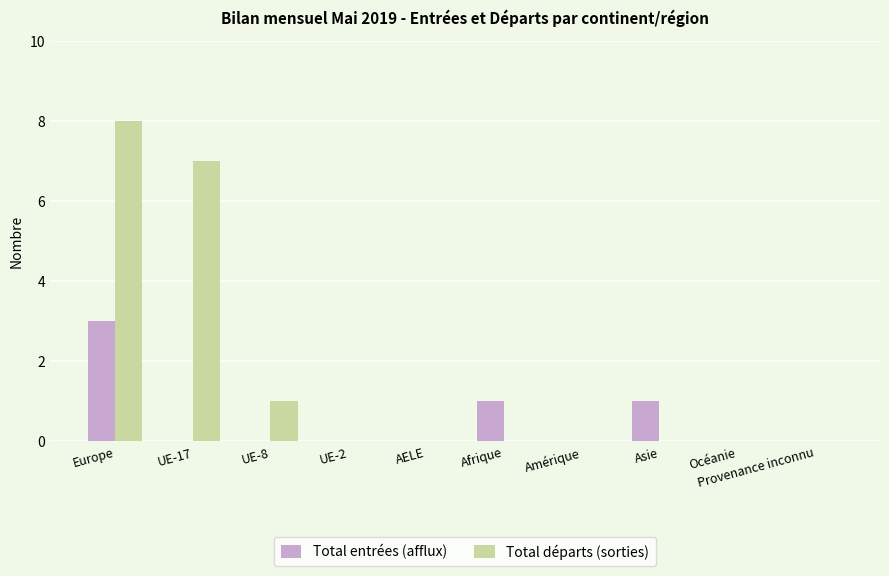

How many groups of bars are there?

10